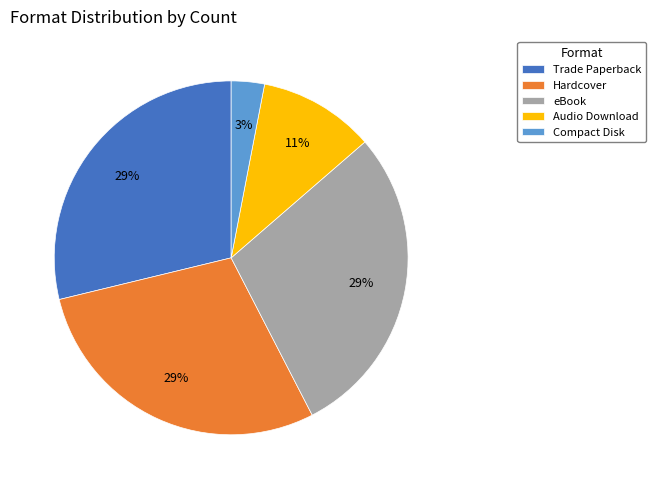

Do Trade Paperback and Audio Download together represent more than half of the pie?

No